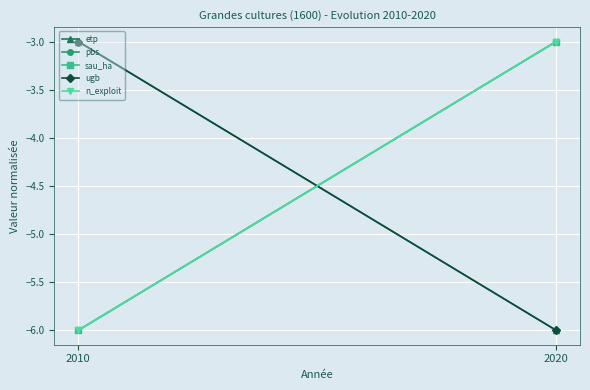

What is the spread (max minus min) of values at 2020?

3